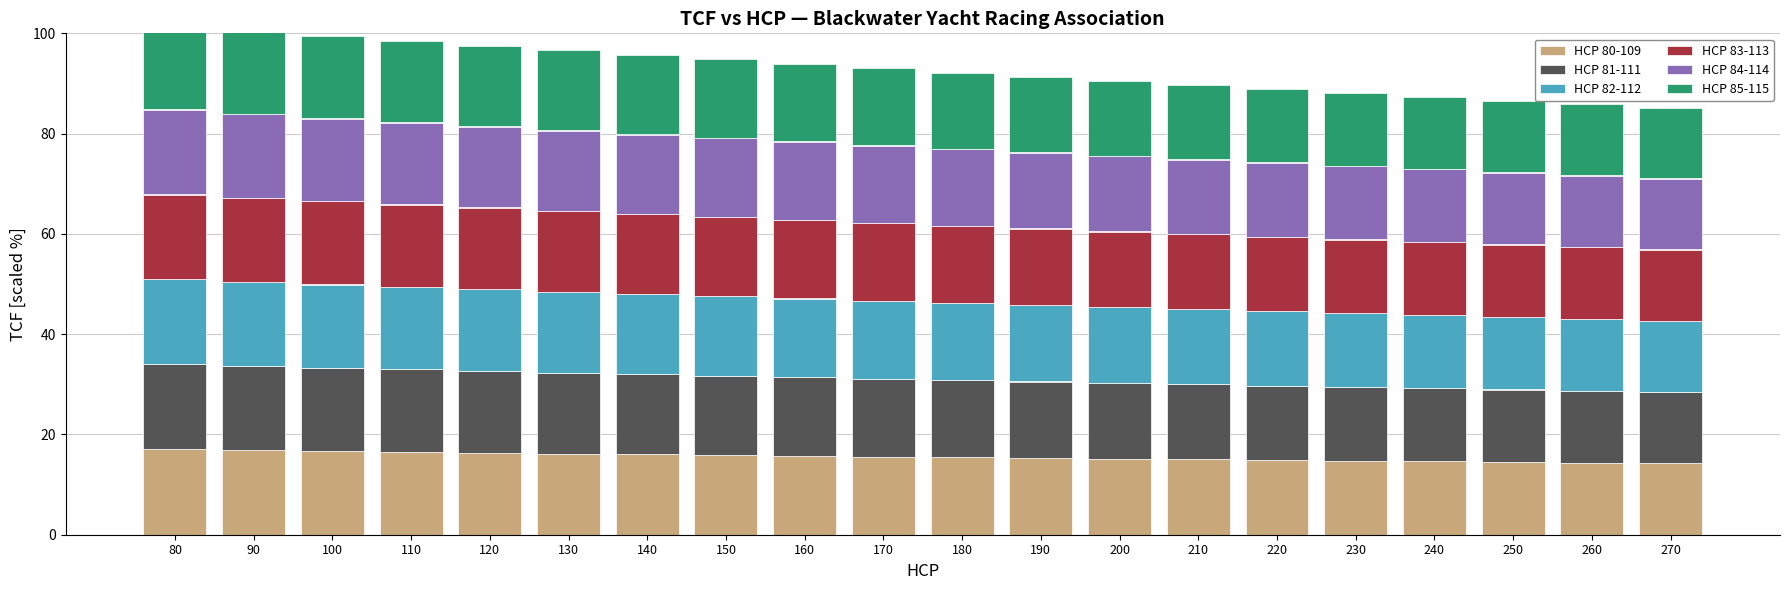

How many data points in HCP 82-112 are less than 15?

7